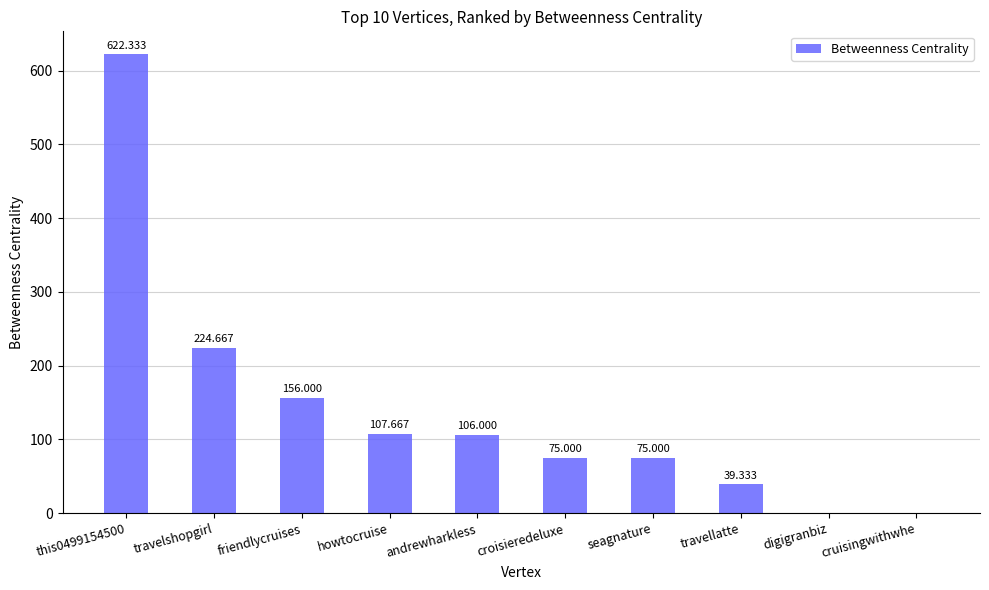

What is the change in value from travelshopgirl to seagnature?

-149.7